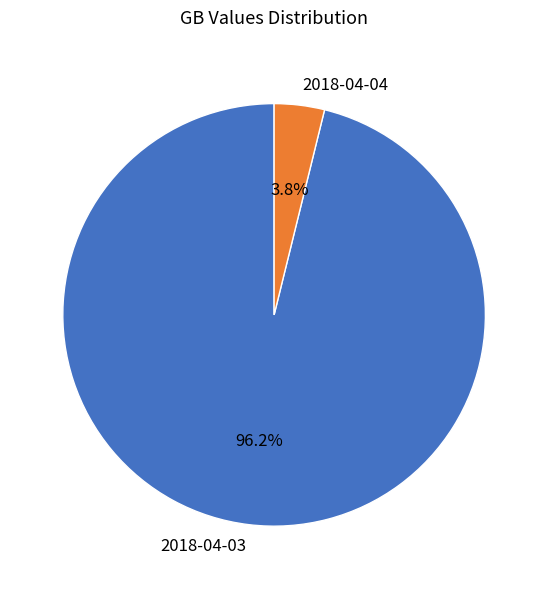

How many slices are in this pie chart?

2